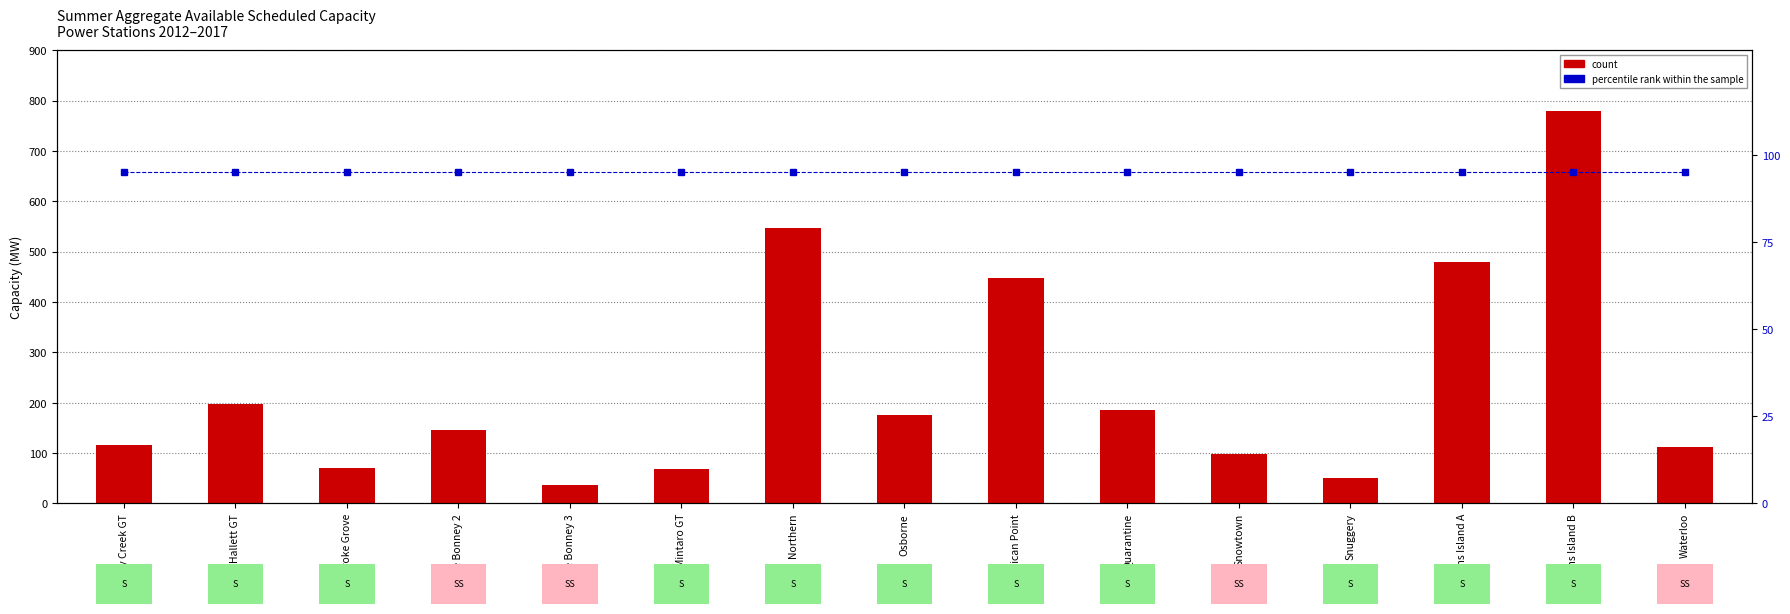

Reading right to left, what are all the values shown in this chart?

count: 111.0	780.0	480.0	51.0	98.7	186.0	448.0	175.0	546.0	68.0	36.0	146.0	70.0	198.0	116.0
percentile rank within the sample: 95.0	95.0	95.0	95.0	95.0	95.0	95.0	95.0	95.0	95.0	95.0	95.0	95.0	95.0	95.0